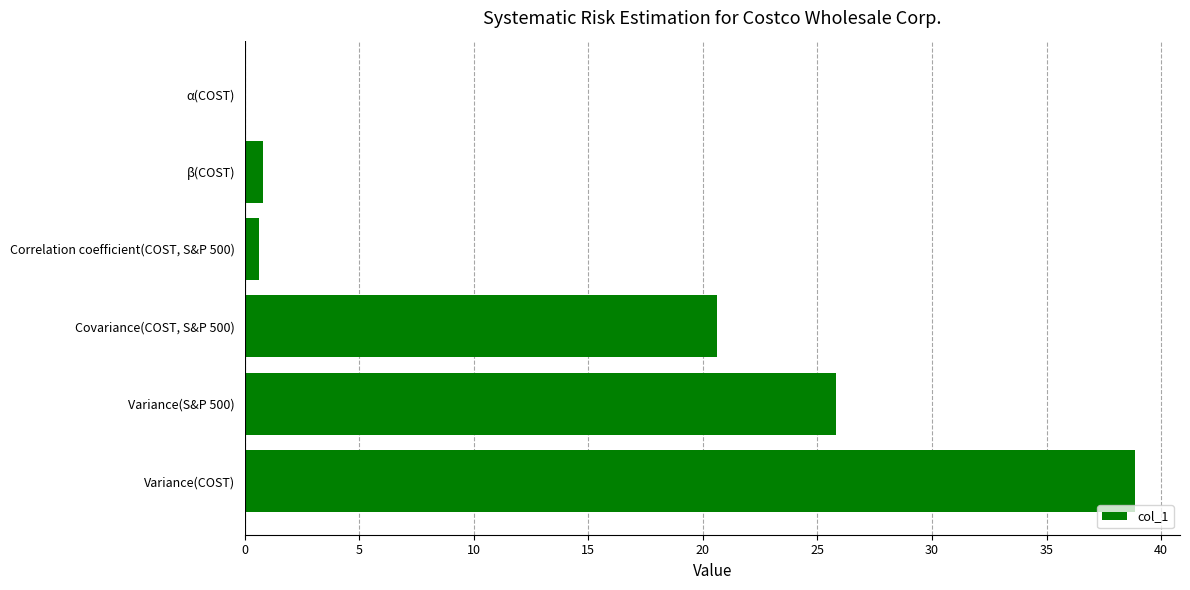

The value at Covariance(COST, S&P 500) is 20.6. True or false?

True